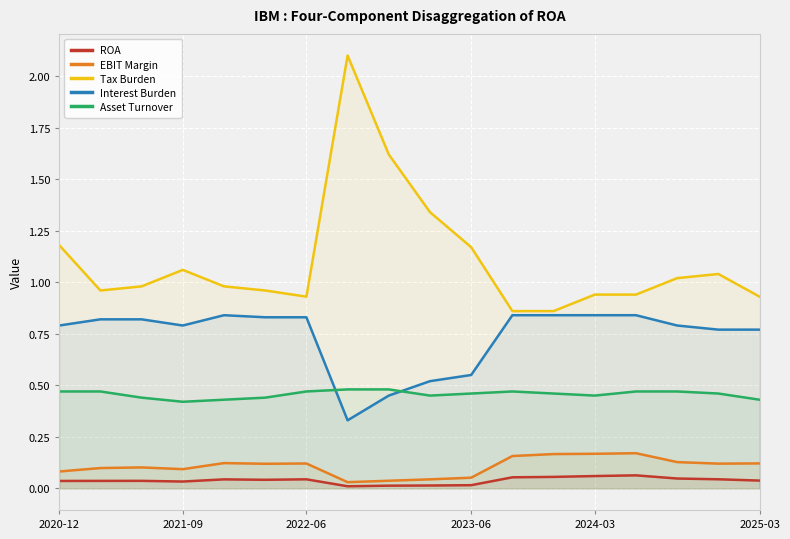

In EBIT Margin, how many points are lower than both neighbors (excluding endpoints)?

4